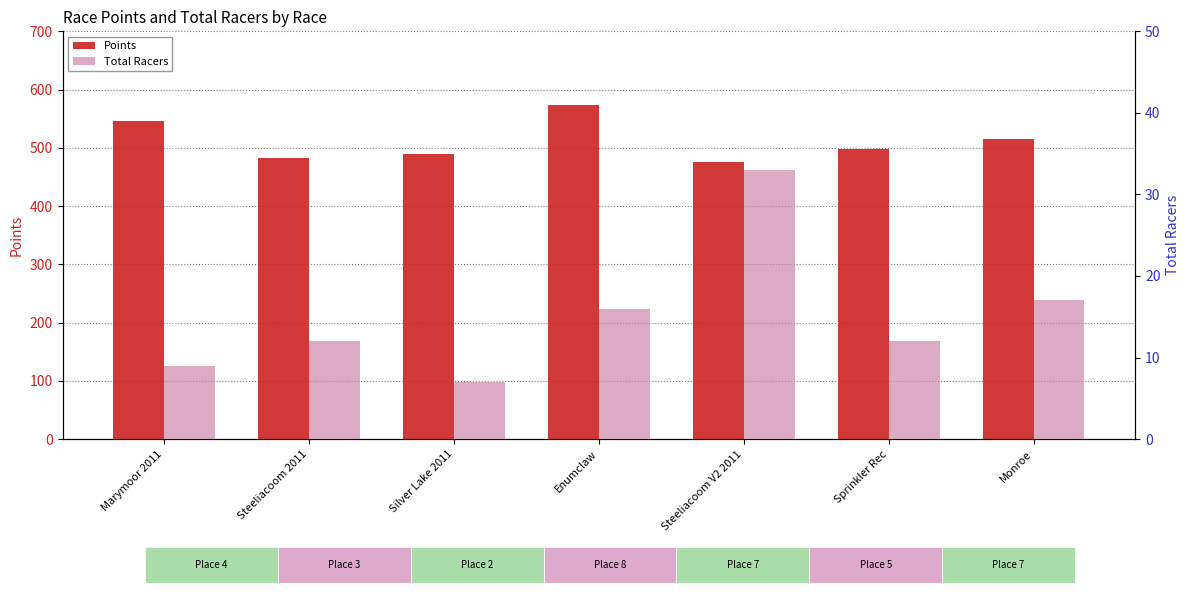

What is the lowest value of the Total Racers series?

7.0